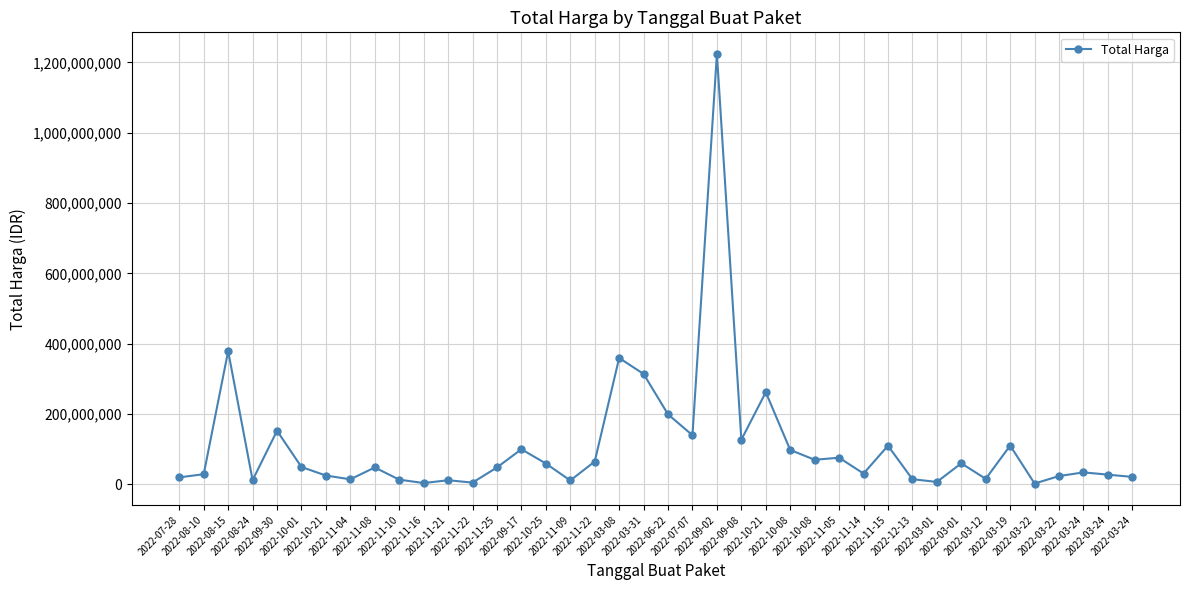

Where is the first local minimum?

2022-08-24